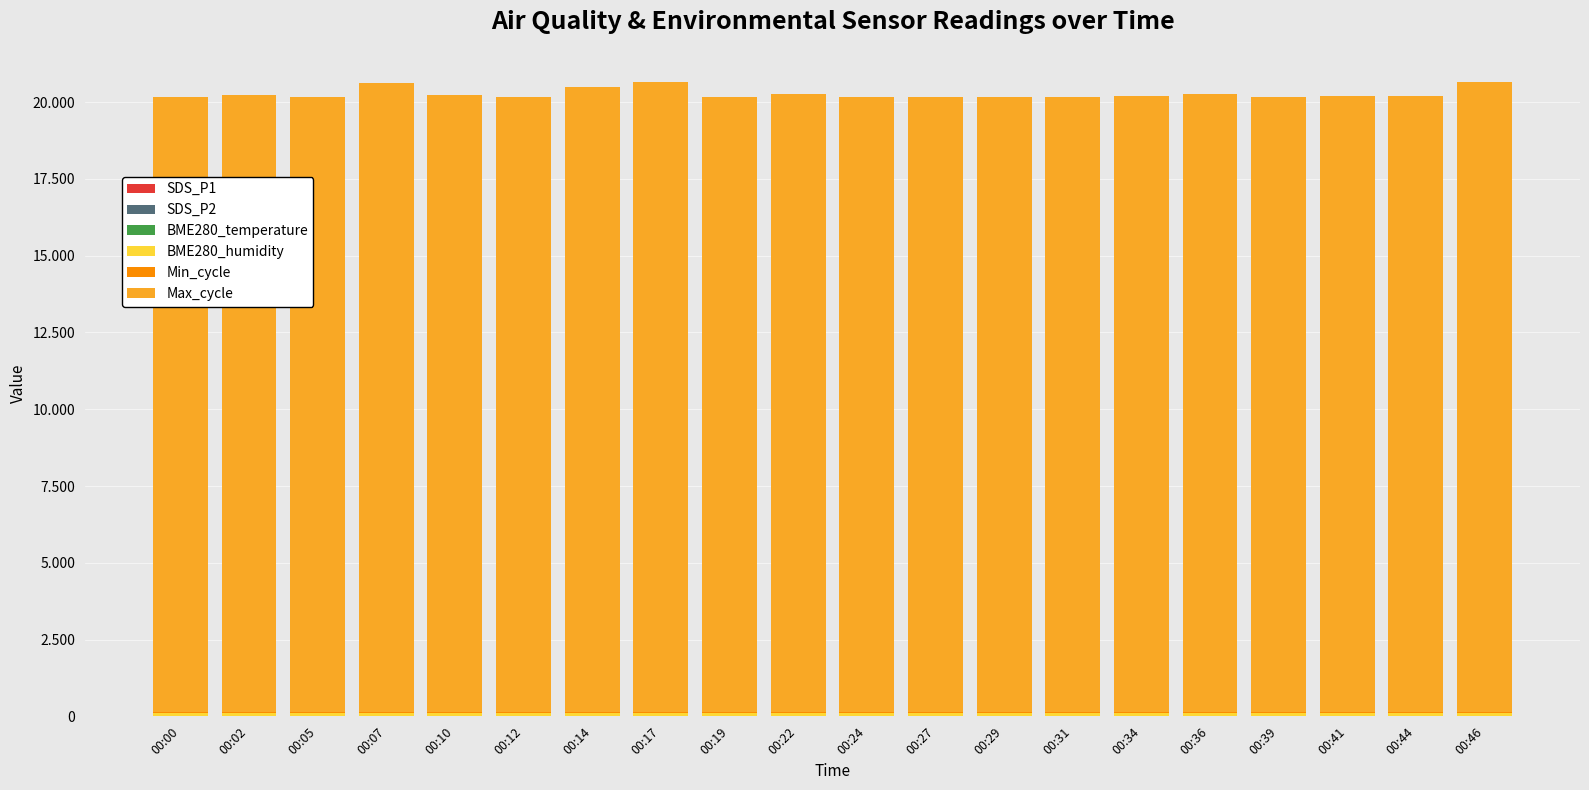

Are the bars horizontal?

No